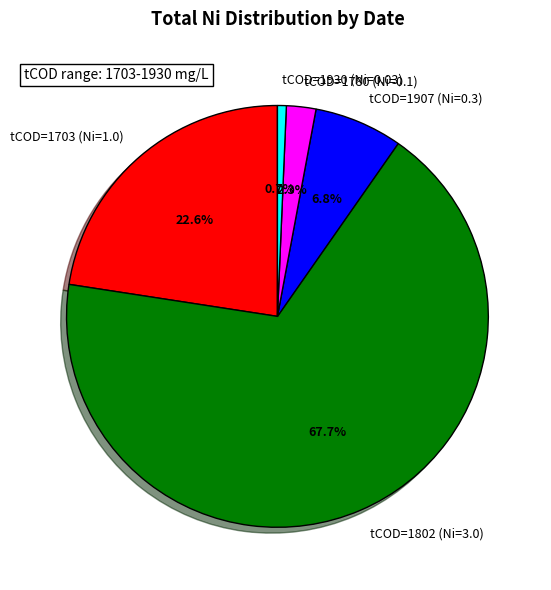

Is there any slice that represents more than half of the pie?

Yes